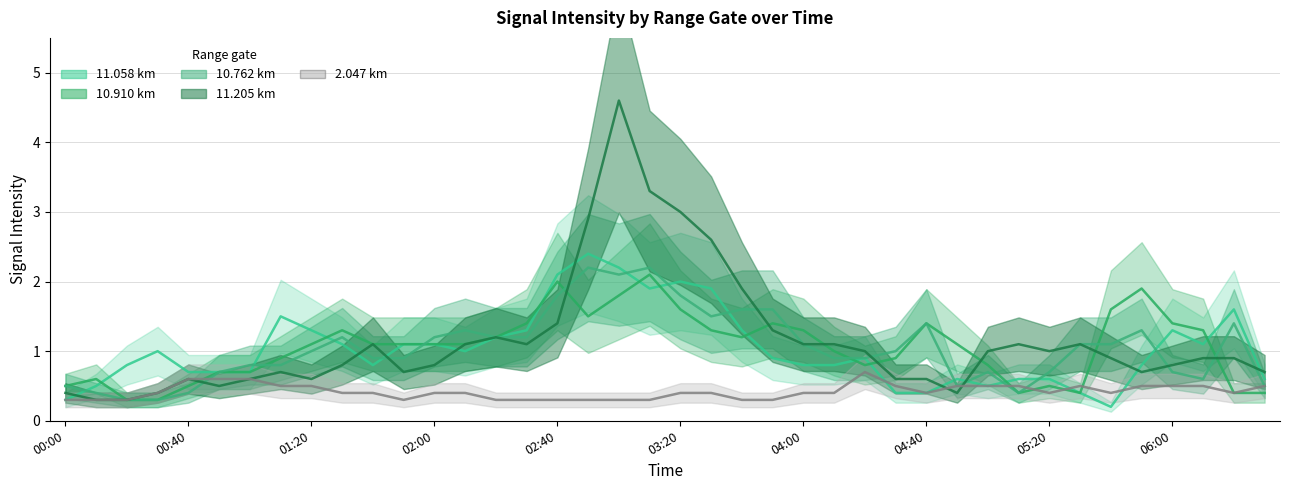

Does the chart display data point markers on the line(s)?

No